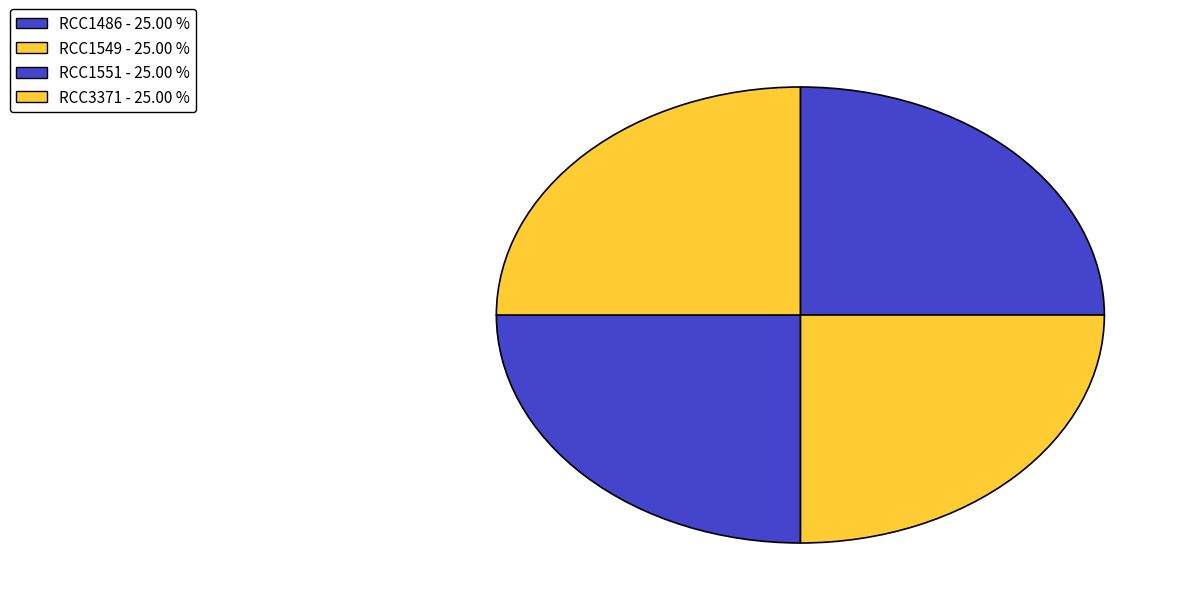

Count the number of slices in the pie.

4